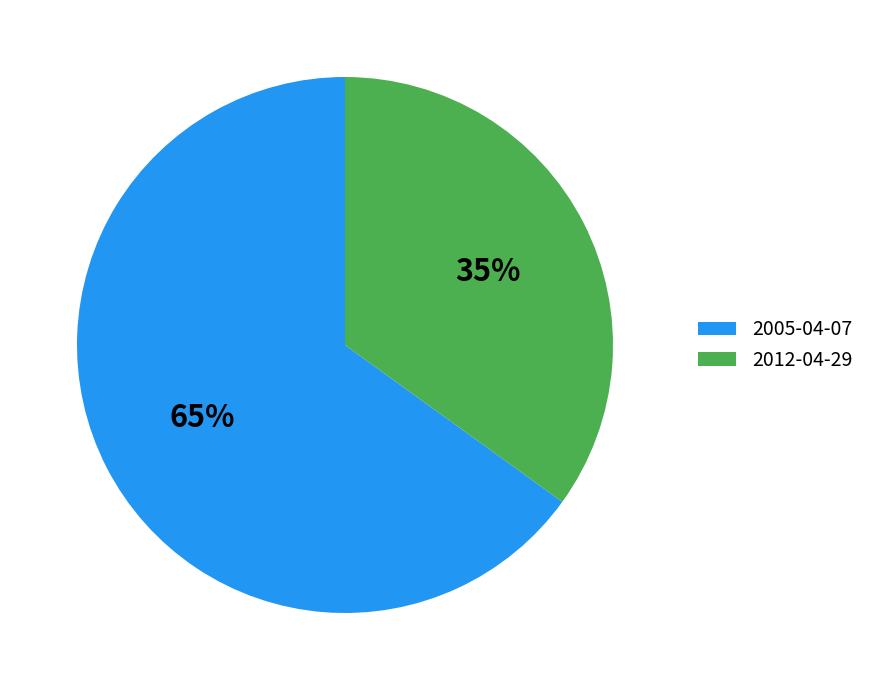

To the nearest percent, what is the combined percentage of 2012-04-29 and 2005-04-07?

100%